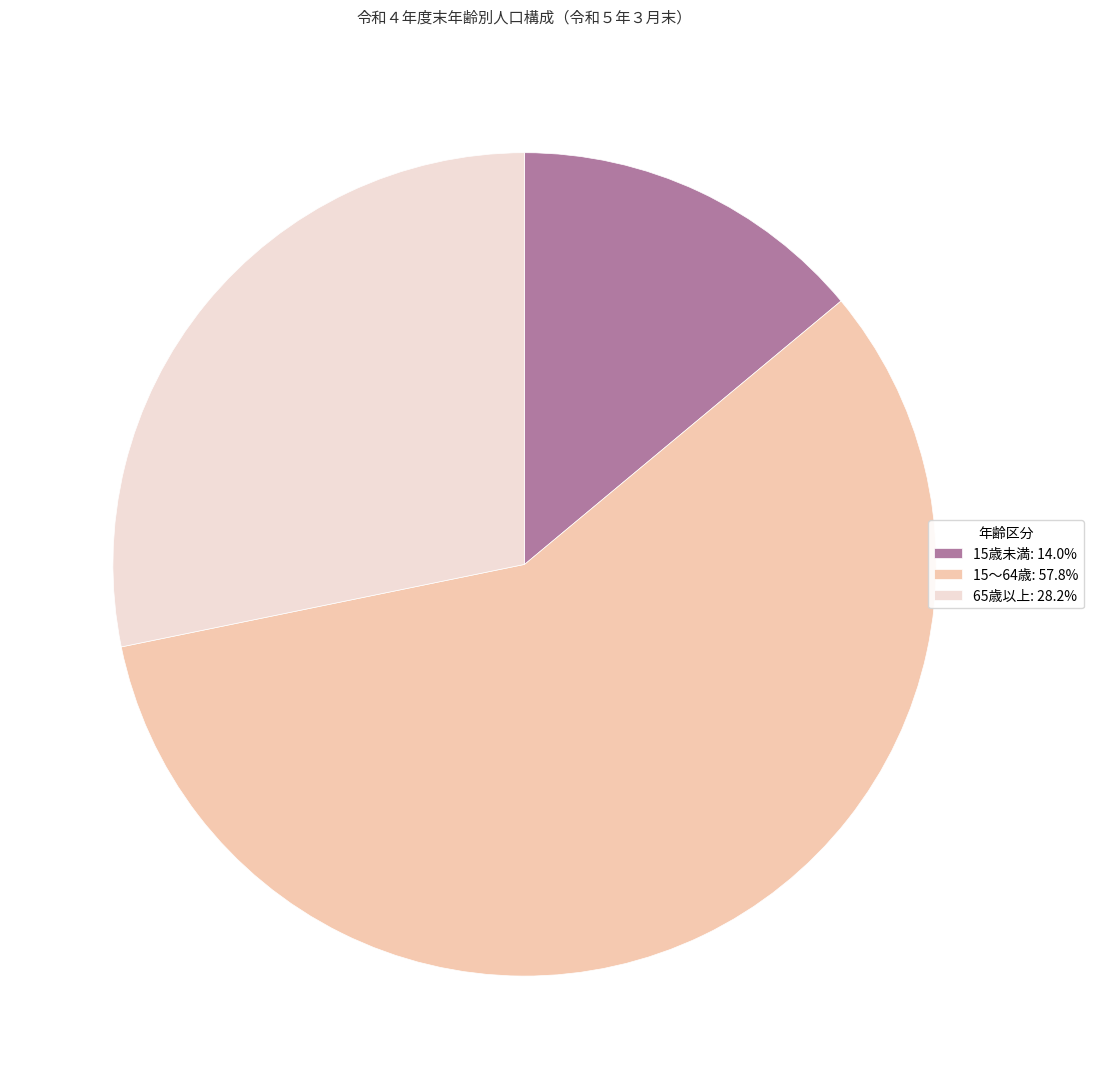

Combined, do 65歳以上: 28.2% and 15歳未満: 14.0% account for over 50%?

No